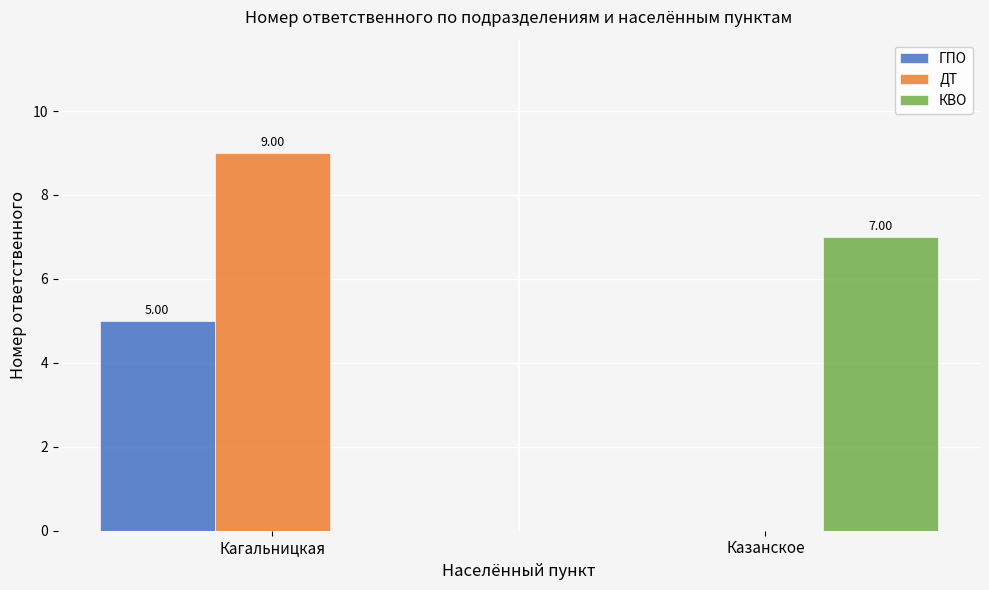

Reading left to right, what are all the values shown in this chart?

ГПО: Кагальницкая=5	Казанское=0
ДТ: Кагальницкая=9	Казанское=0
КВО: Кагальницкая=0	Казанское=7